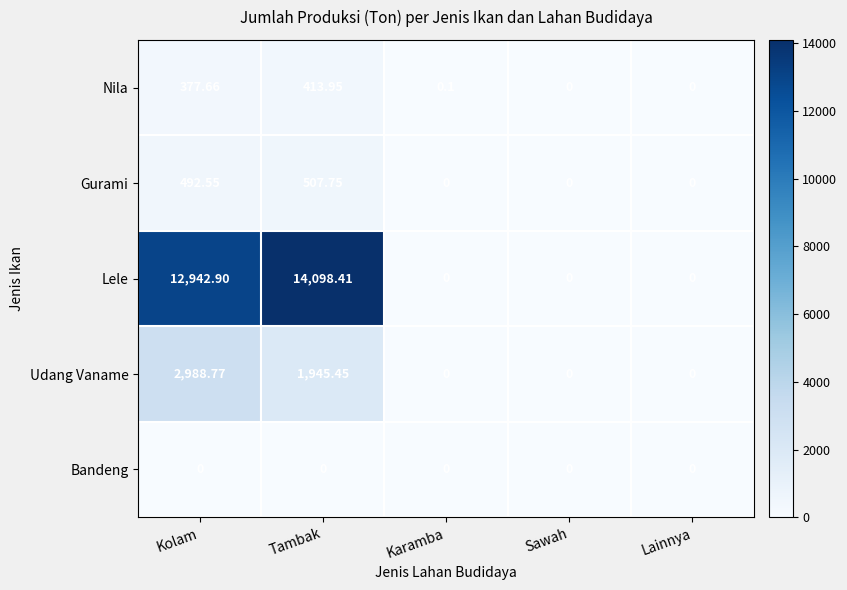

Which series has the widest spread of values?

Lele